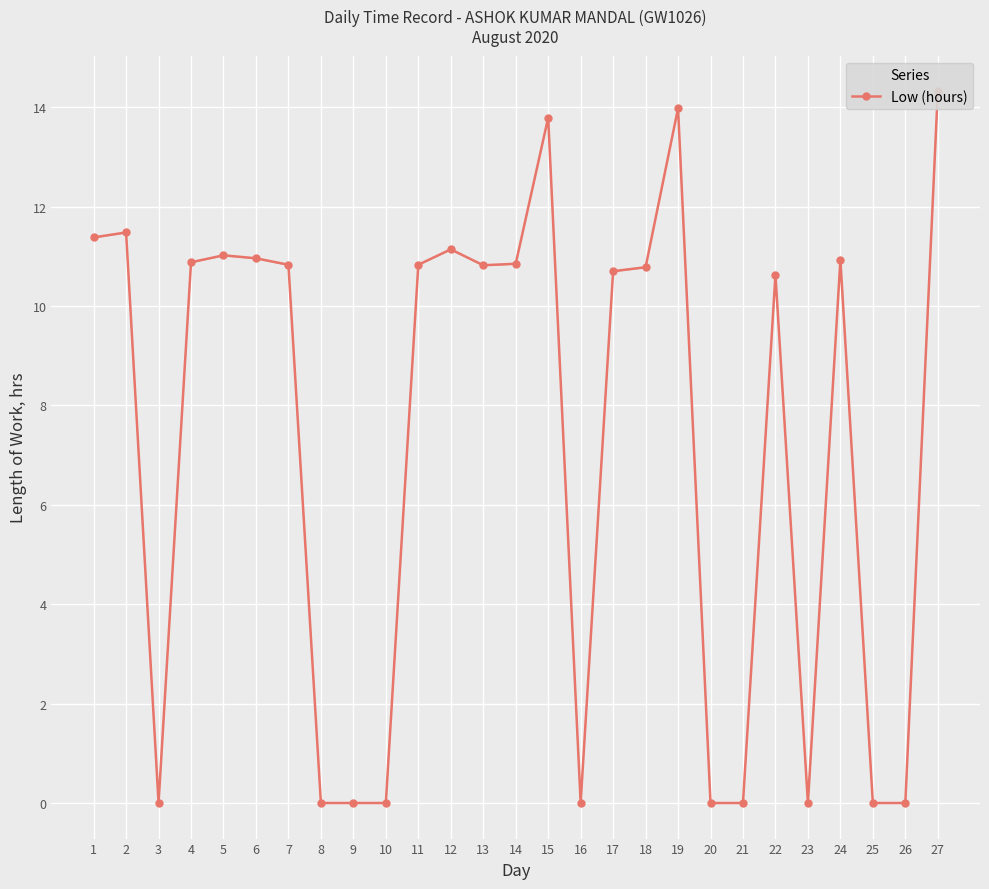

Reading left to right, what are all the values shown in this chart?

1=11.4	2=11.5	3=0.0	4=10.9	5=11.0	6=11.0	7=10.8	8=0.0	9=0.0	10=0.0	11=10.8	12=11.1	13=10.8	14=10.8	15=13.8	16=0.0	17=10.7	18=10.8	19=14.0	20=0.0	21=0.0	22=10.6	23=0.0	24=10.9	25=0.0	26=0.0	27=14.3